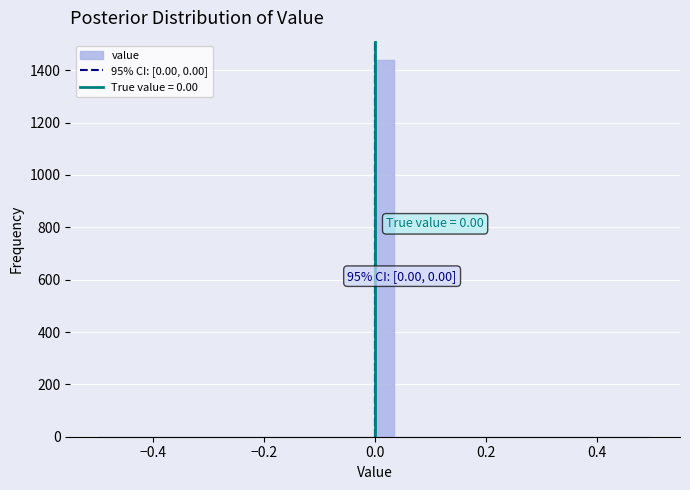

Read against the x-axis, roughly where is the centre of the tallest bar?

0.02